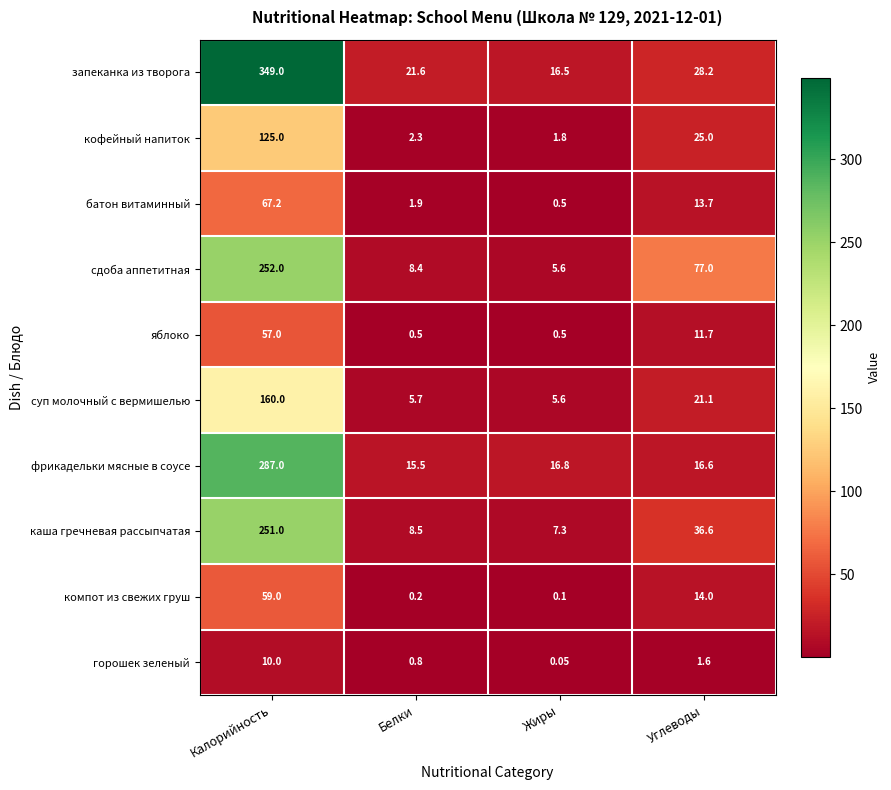

Rank the series at Белки from highest to lowest value.

запеканка из творога, фрикадельки мясные в соусе, каша гречневая рассыпчатая, сдоба аппетитная, суп молочный с вермишелью, кофейный напиток, батон витаминный, горошек зеленый, яблоко, компот из свежих груш